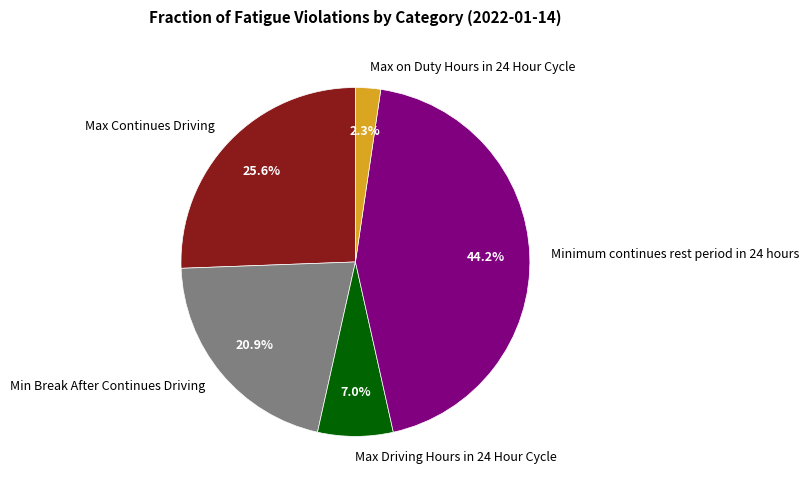

How many slices are in this pie chart?

5